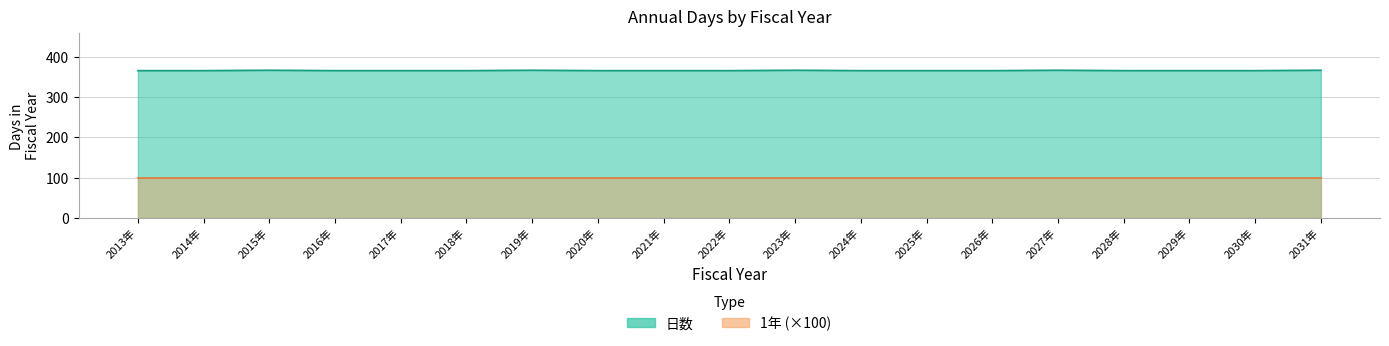

What is the change in value from 2026年 to 2031年?

+1